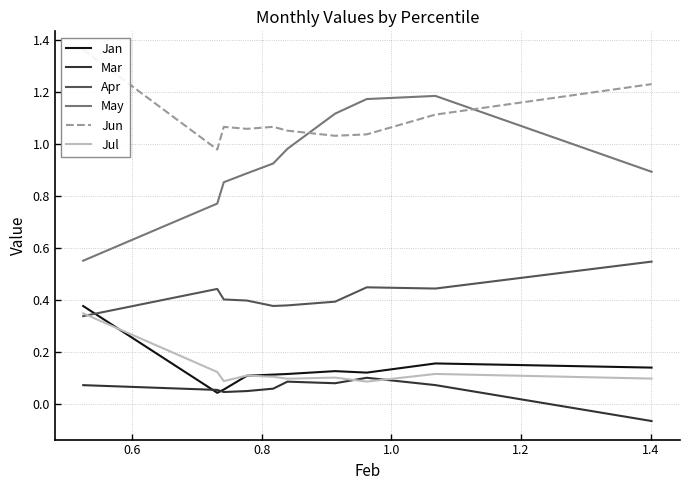

True or false: May and Apr cross at least once.

False